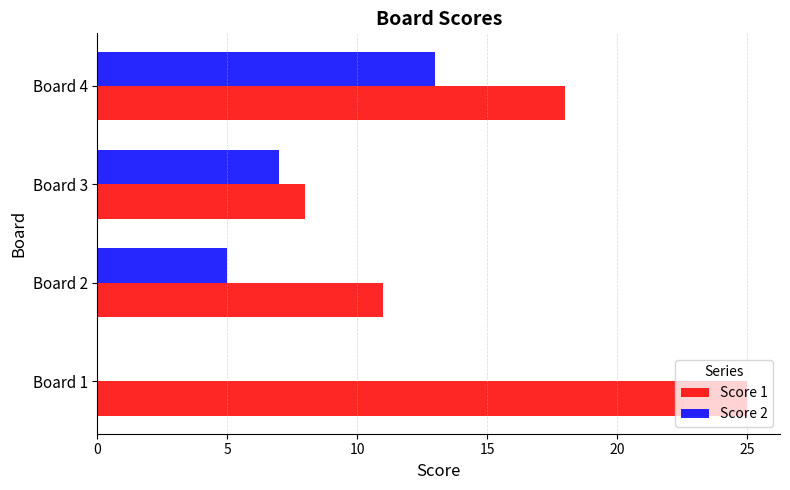

How many categories are shown in the chart?

4